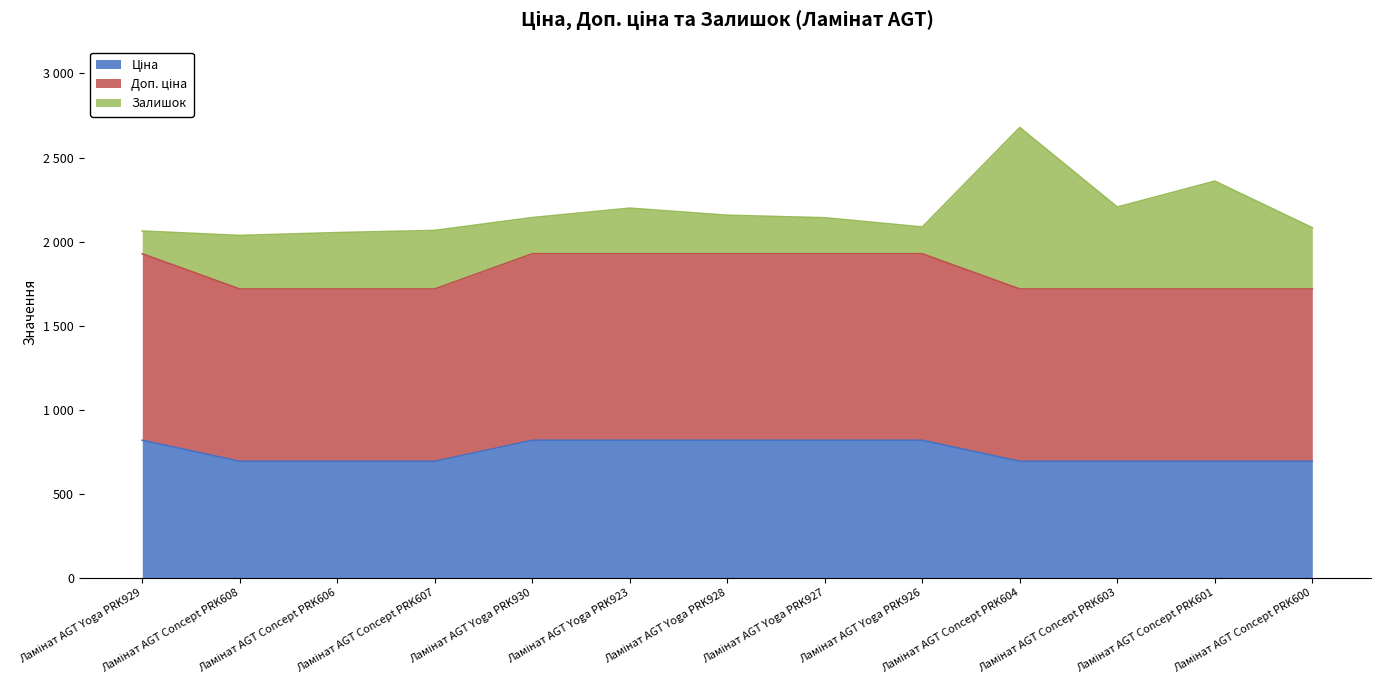

Rank the categories by Ціна value from lowest to highest.

Ламінат AGT Concept PRK608, Ламінат AGT Concept PRK606, Ламінат AGT Concept PRK607, Ламінат AGT Concept PRK604, Ламінат AGT Concept PRK603, Ламінат AGT Concept PRK601, Ламінат AGT Concept PRK600, Ламінат AGT Yoga PRK929, Ламінат AGT Yoga PRK930, Ламінат AGT Yoga PRK923, Ламінат AGT Yoga PRK928, Ламінат AGT Yoga PRK927, Ламінат AGT Yoga PRK926